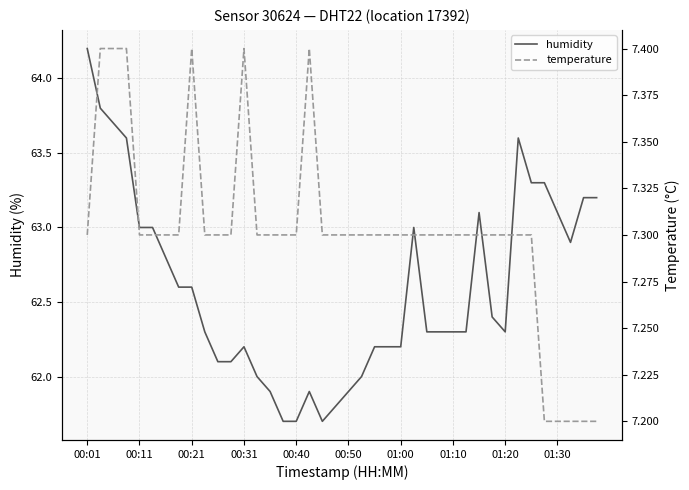

How many values in the humidity series are below 62?

7